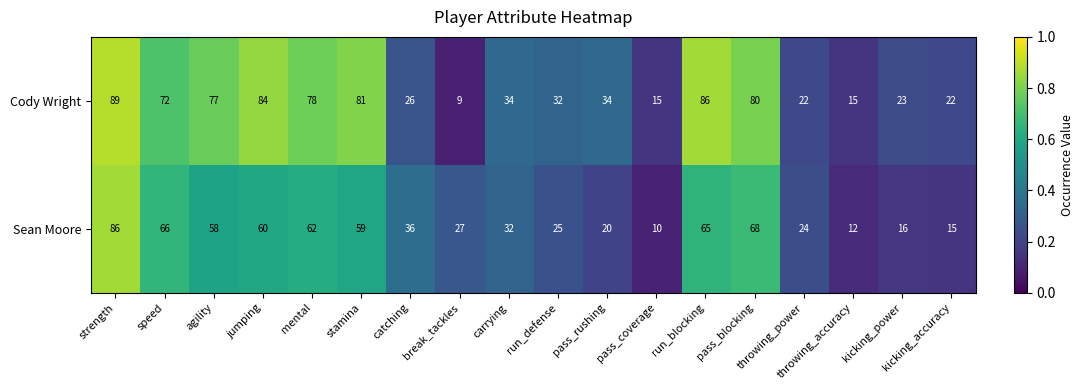

Is it true that Cody Wright equals 7 at catching?

False